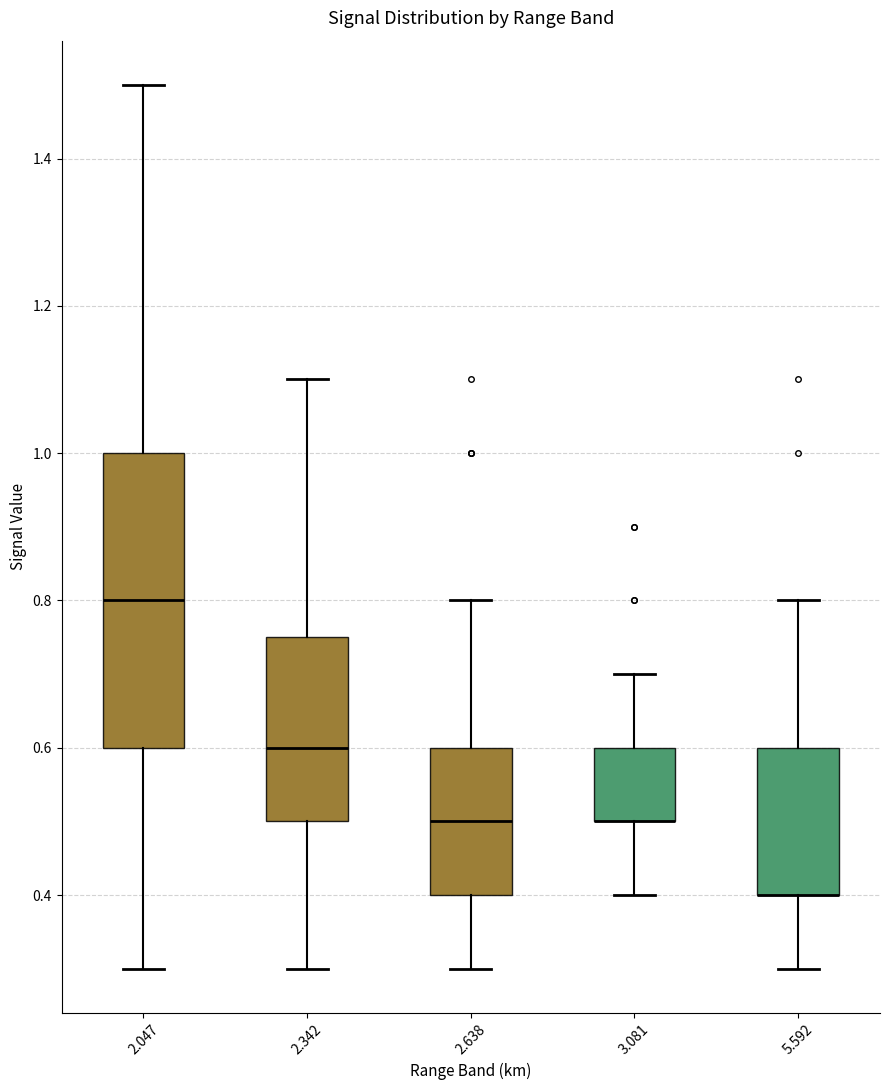

Where does the lower whisker of the box at x = 2.342 end on the y-axis? The values are not printed on the chart, so give them approximately, as read against the axis.

0.30